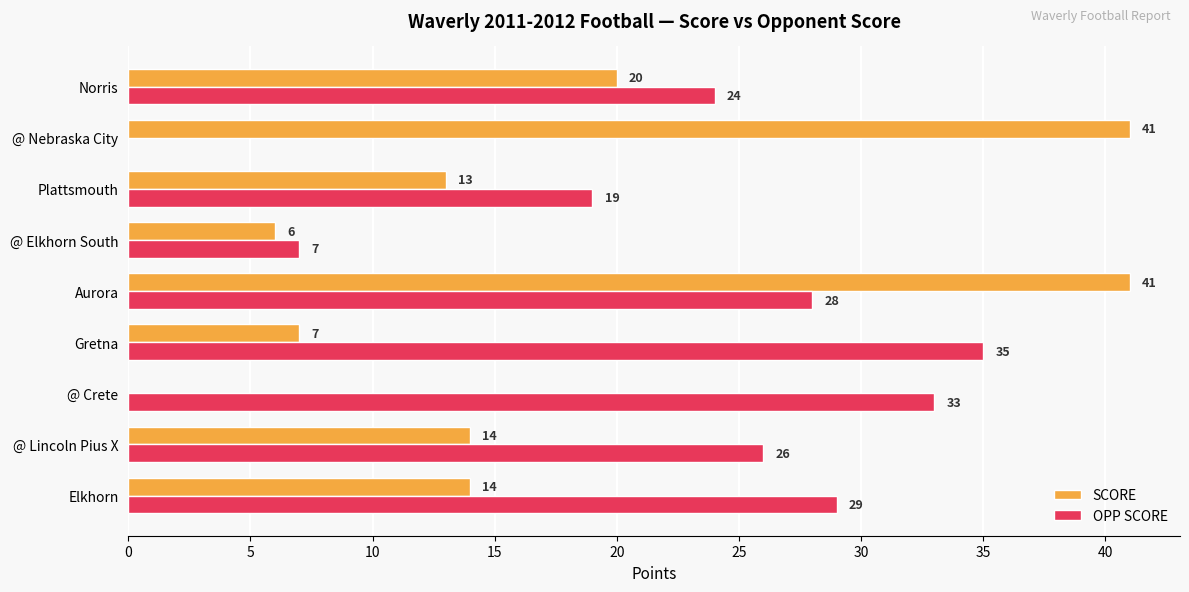

How many series are shown in this chart?

2